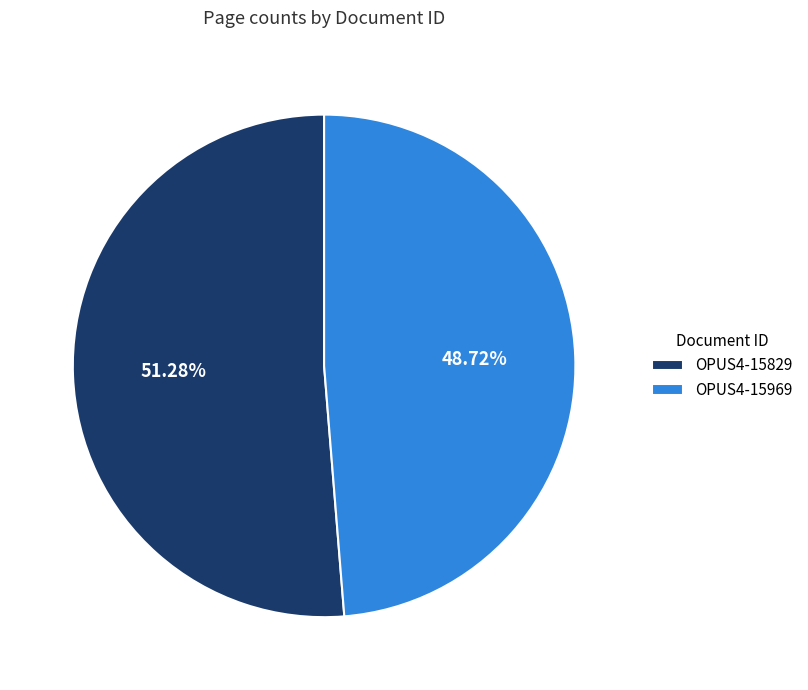

Rank the categories by value from highest to lowest.

OPUS4-15829, OPUS4-15969